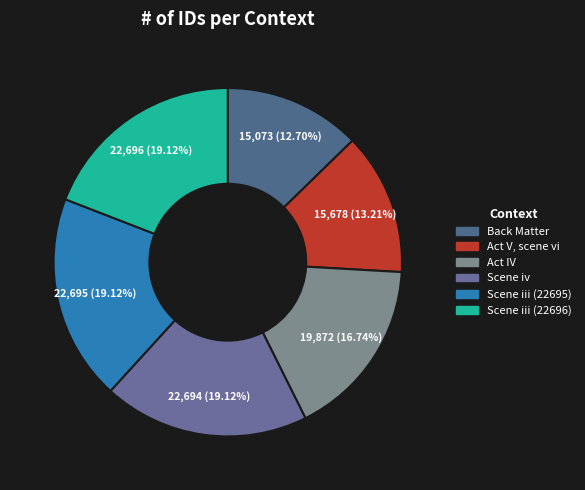

What is the largest slice in the pie chart?

Scene iii (22696)